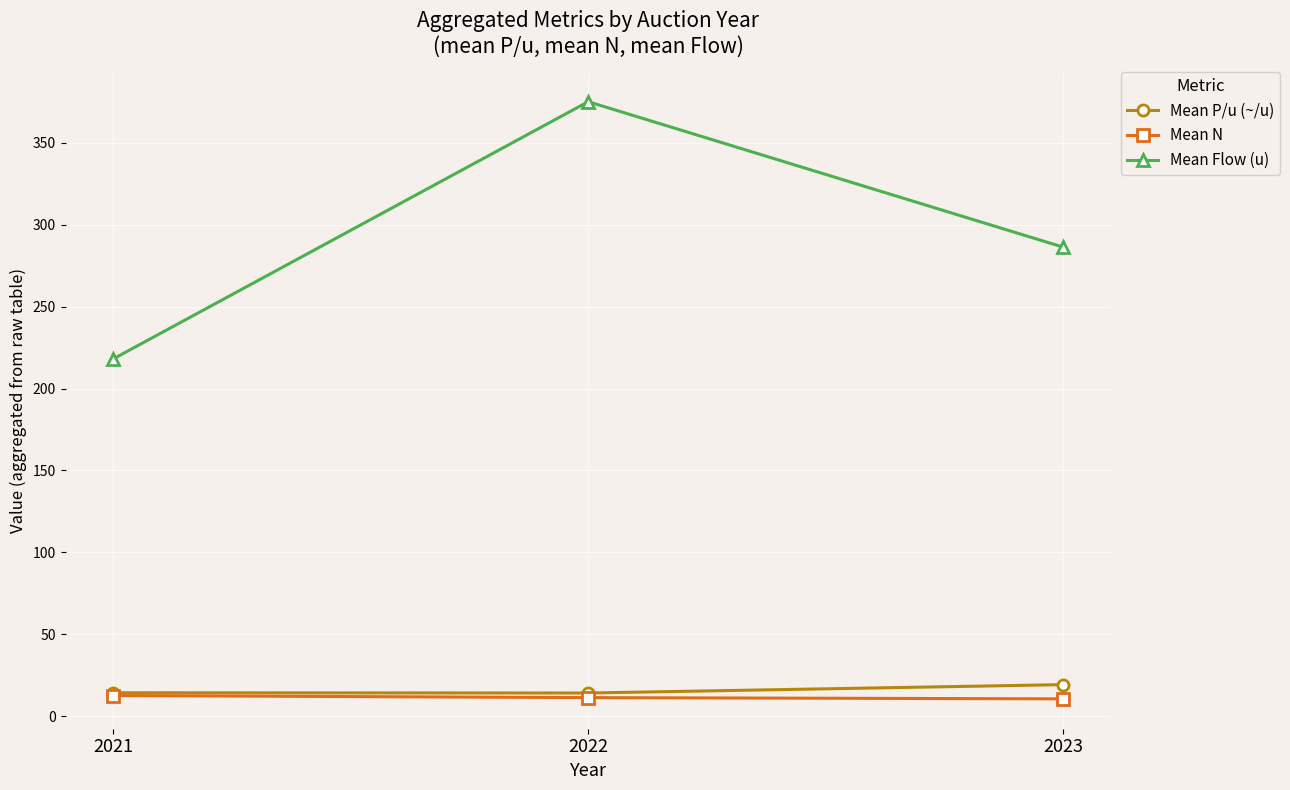

Which series has the largest range (max minus min)?

Mean Flow (u)